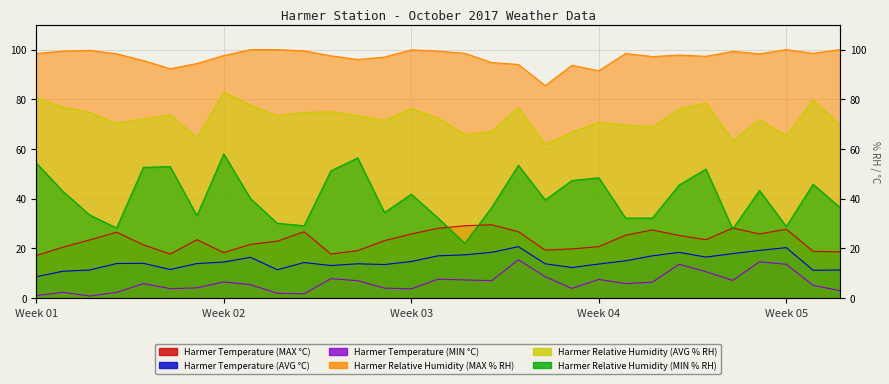

What is the difference between the highest and lowest values at 12?

89.7